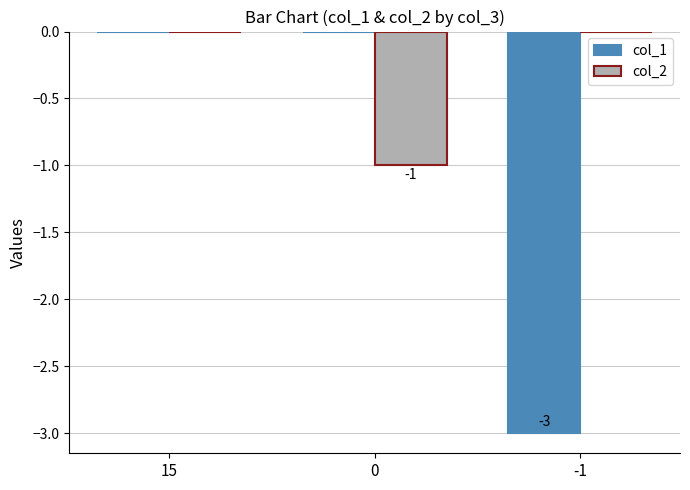

What is the sum of all col_2 values?

-1